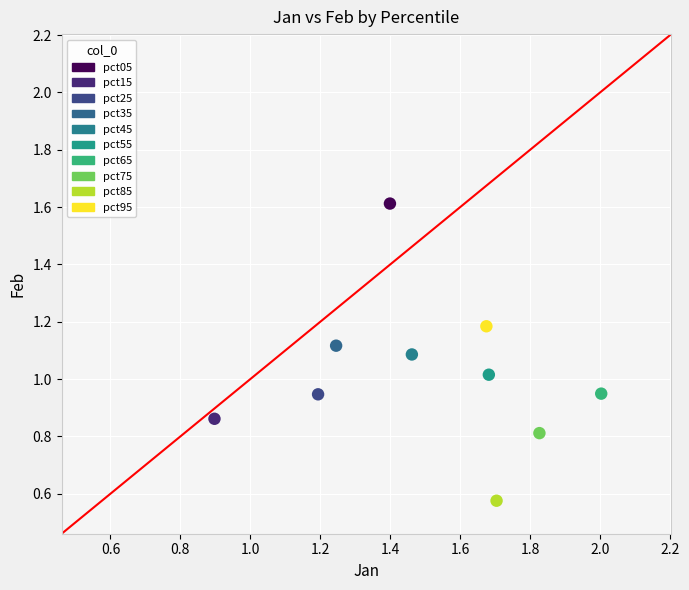

Which series contains the lowest Y value?

pct85